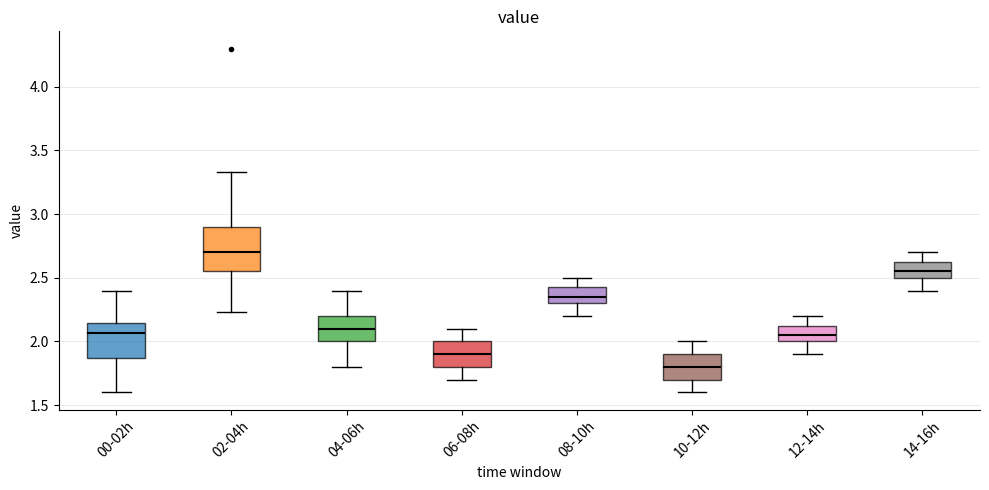

Reading left to right, transcribe this box plot: for each box, give where its median line is, the range the box spans, and where its two whiskers end, as read against the y-axis. The values are not printed on the chart, so give them approximately, as read against the axis.

00-02h: median 2.05, box 1.85 to 2.15, whiskers 1.60 to 2.40
02-04h: median 2.70, box 2.55 to 2.90, whiskers 2.25 to 3.35
04-06h: median 2.10, box 2.00 to 2.20, whiskers 1.80 to 2.40
06-08h: median 1.90, box 1.80 to 2.00, whiskers 1.70 to 2.10
08-10h: median 2.35, box 2.30 to 2.45, whiskers 2.20 to 2.50
10-12h: median 1.80, box 1.70 to 1.90, whiskers 1.60 to 2.00
12-14h: median 2.05, box 2.00 to 2.15, whiskers 1.90 to 2.20
14-16h: median 2.55, box 2.50 to 2.65, whiskers 2.40 to 2.70